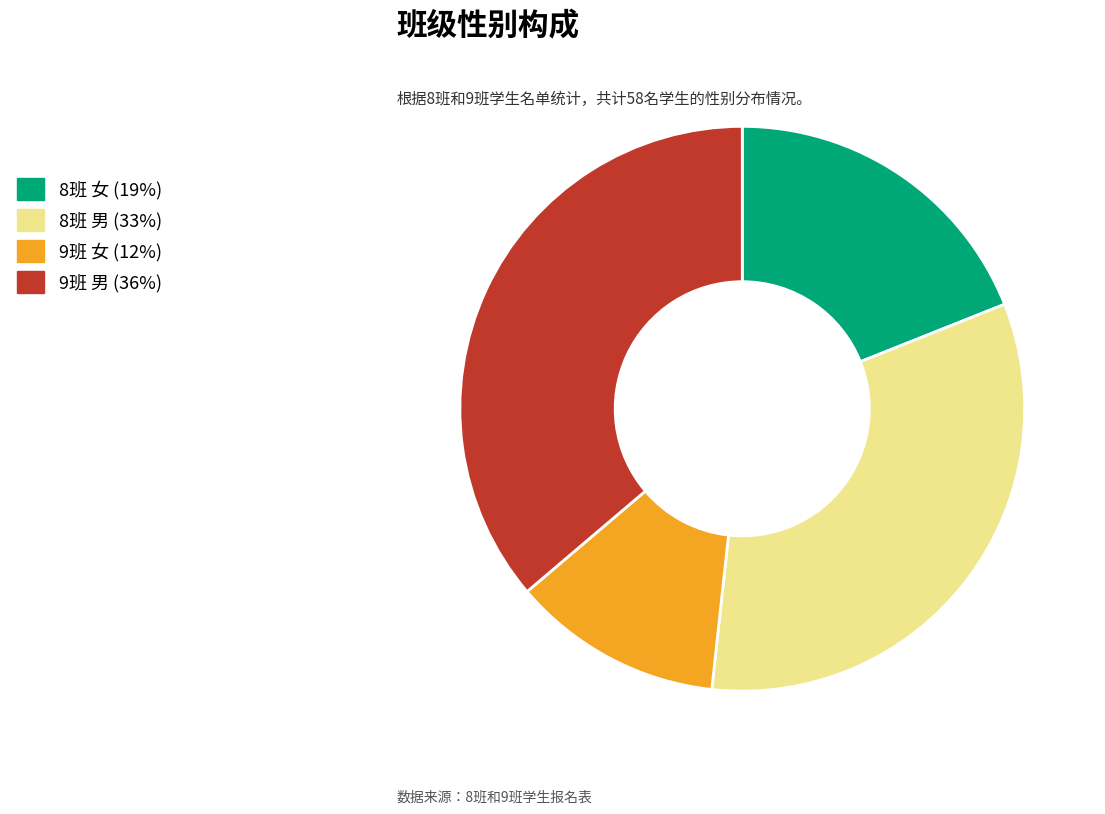

True or false: 9班 女 accounts for 24% of the total.

False